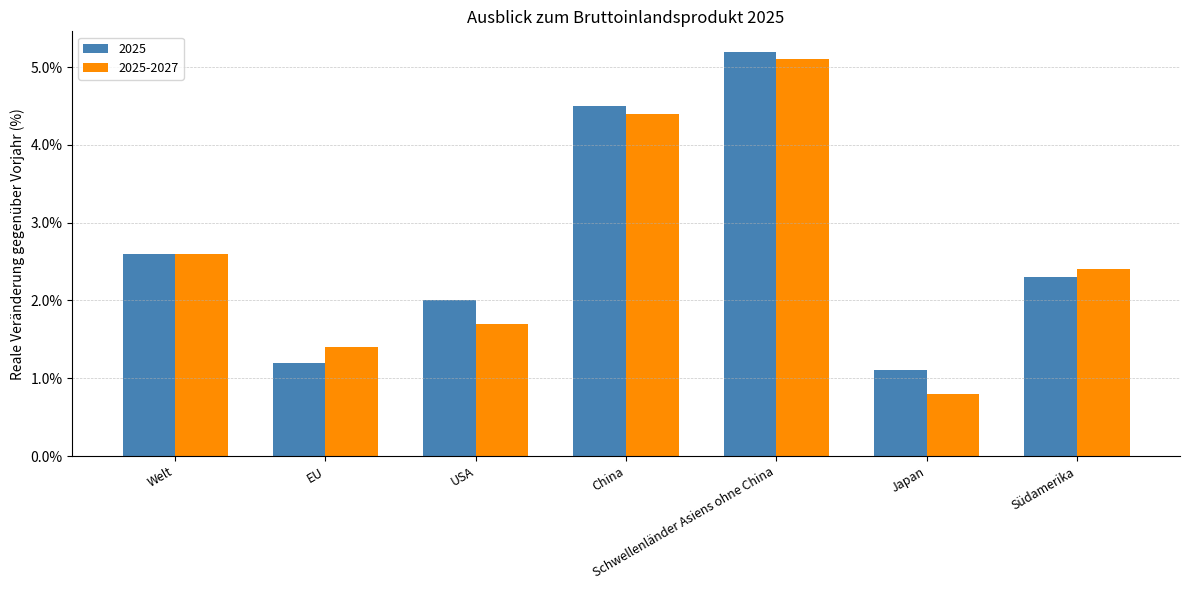

The value of 2025 at Welt is 2.6. True or false?

True